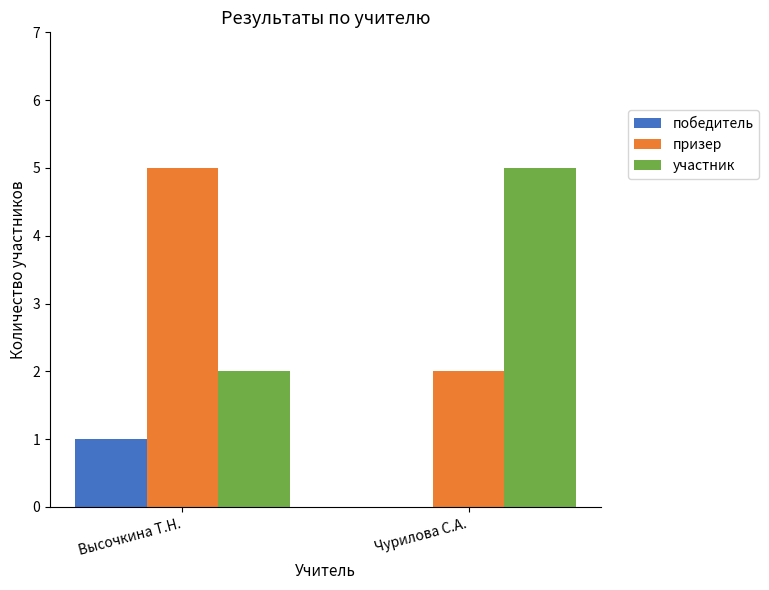

What are all the series names shown in the legend?

победитель, призер, участник